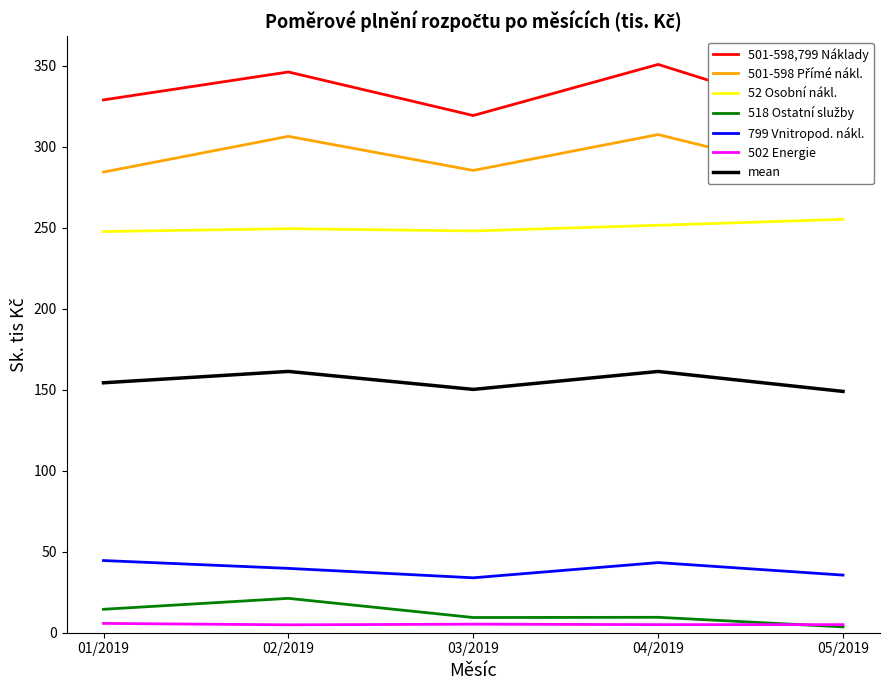

True or false: 502 Spotřeba energie and 52 Osobní náklady intersect in this chart.

False